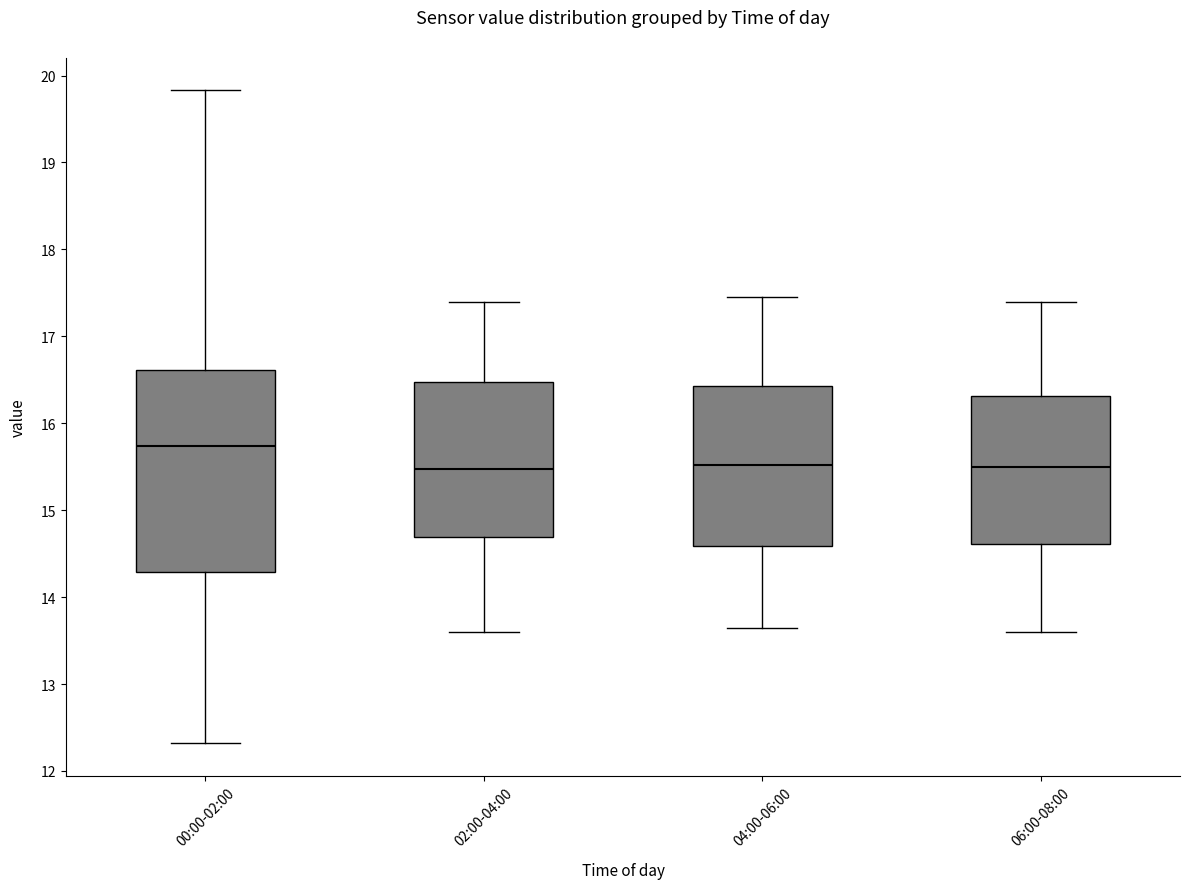

Where does the lower whisker of the box for 02:00-04:00 end on the y-axis? The values are not printed on the chart, so give them approximately, as read against the axis.

13.6